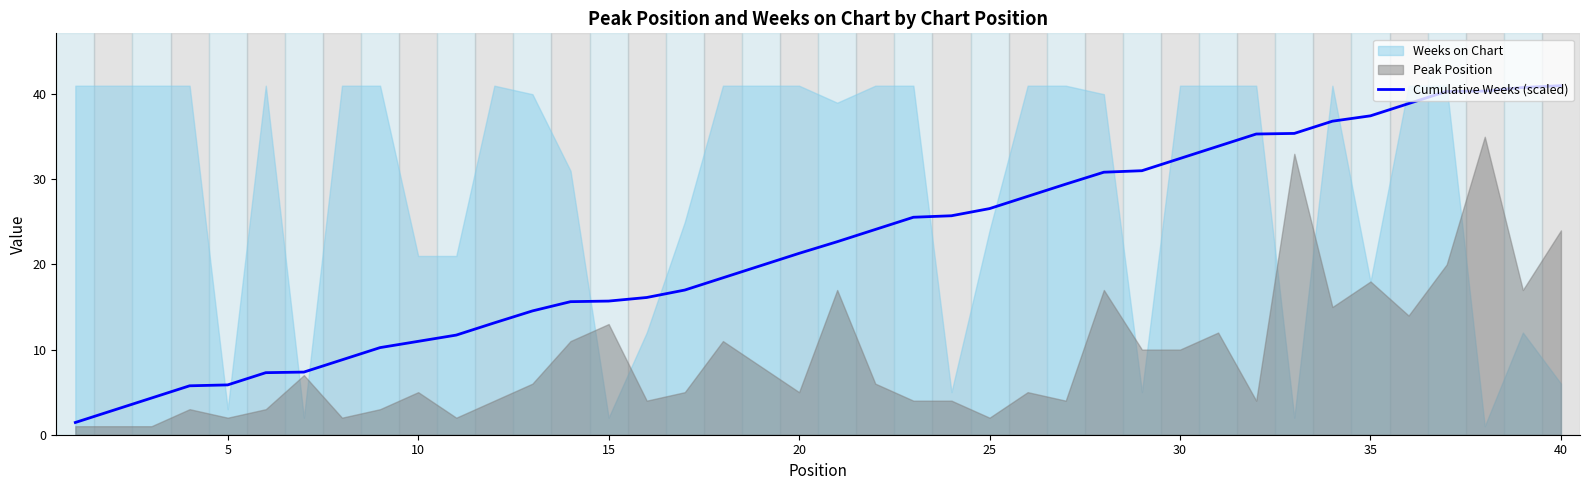

The Cumulative Weeks (scaled) series shows 2.2 at 5. True or false?

False